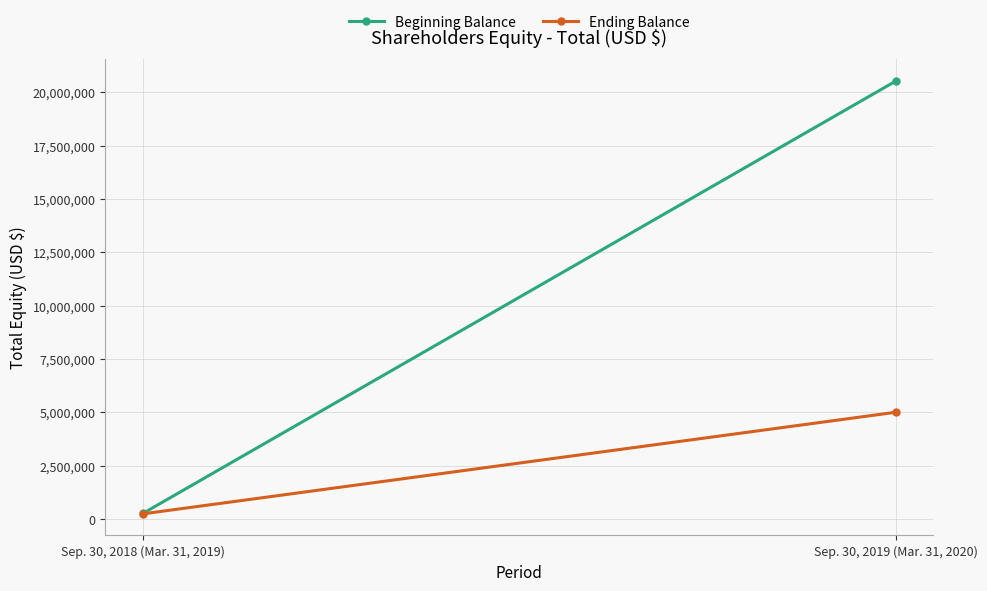

At which category does the chart reach its peak across all series?

Sep. 30, 2019 (Mar. 31, 2020)